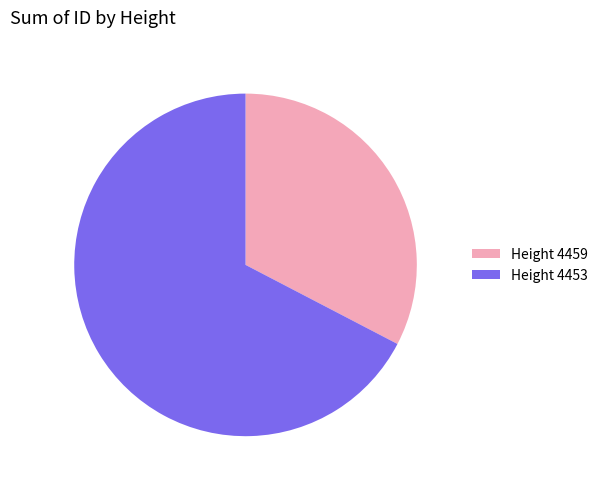

Rank the categories by value from lowest to highest.

Height 4459, Height 4453